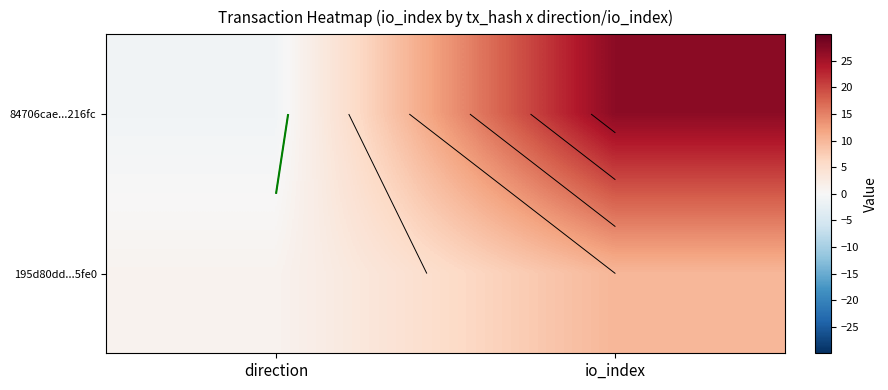

Which category has the lowest value across all series?

direction